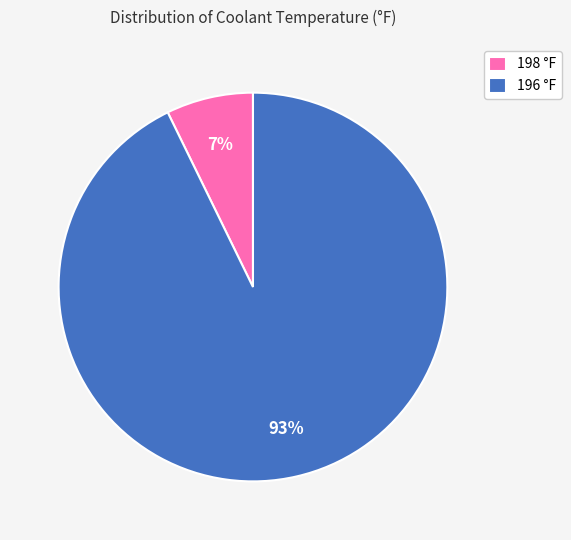

Rank the categories by value from lowest to highest.

198 °F, 196 °F